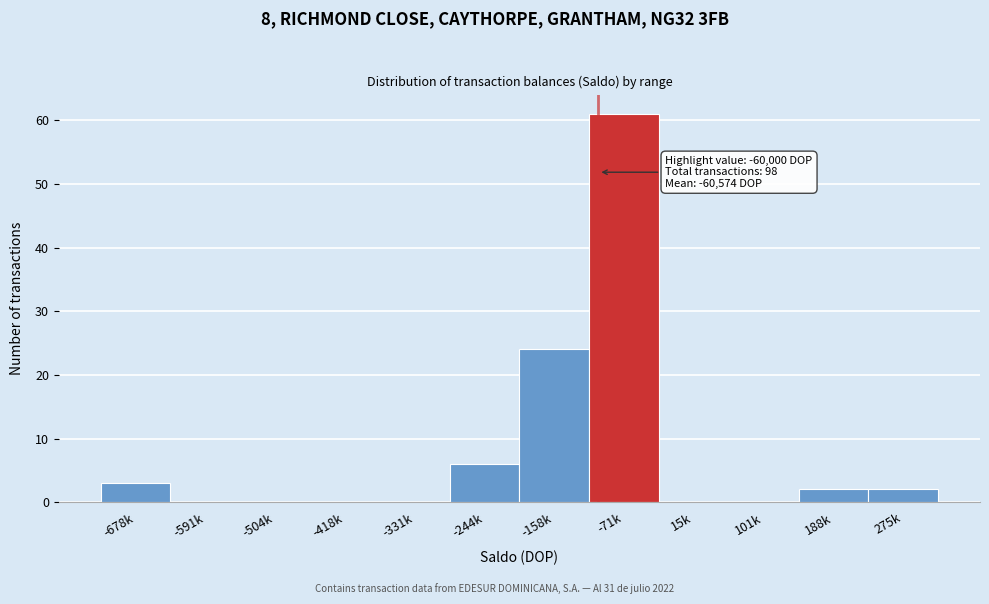

Reading right to left, extract all data points from this chart.

275k=2	188k=2	101k=0	15k=0	-71k=61	-158k=24	-244k=6	-331k=0	-418k=0	-504k=0	-591k=0	-678k=3